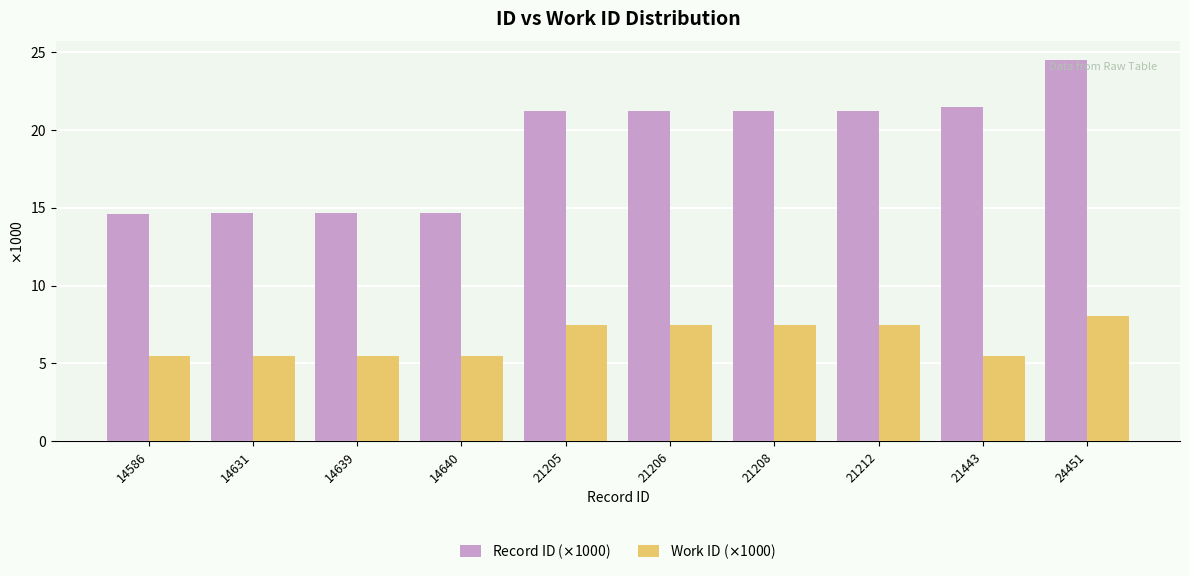

The value of Work ID ($\times$1000) at 21206 is 12.2. True or false?

False